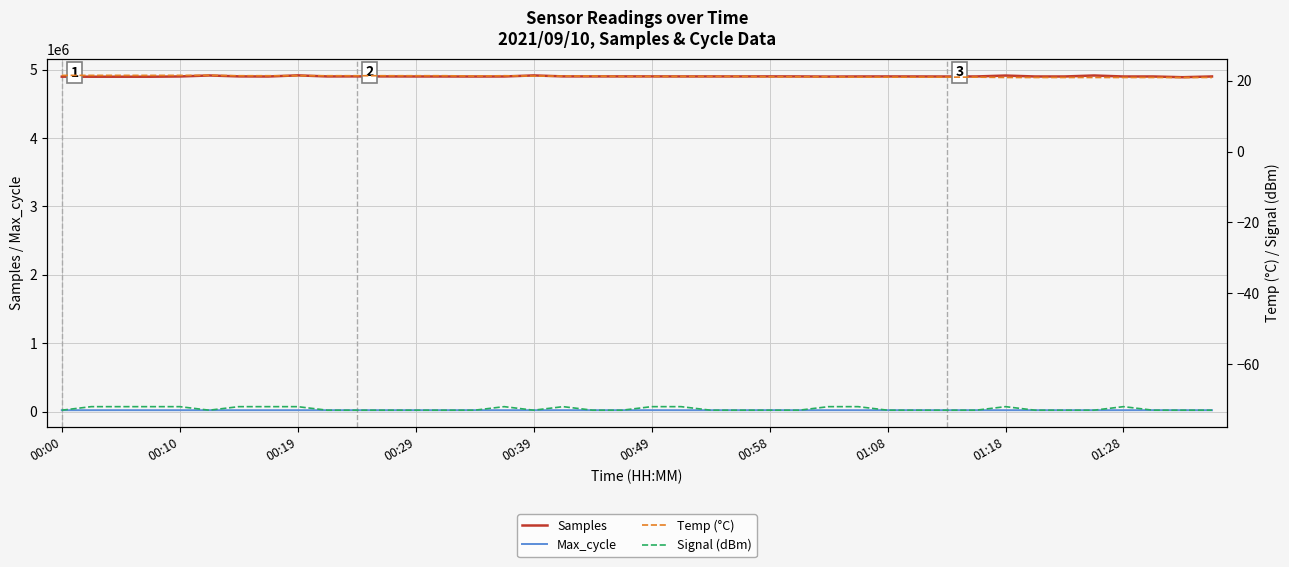

True or false: Samples and Max_cycle cross at least once.

False